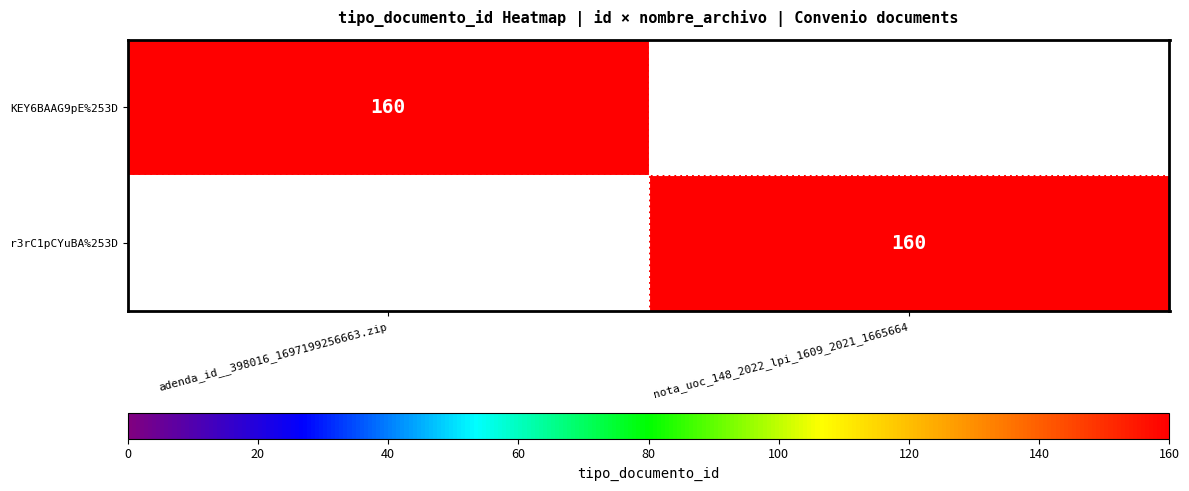

Is it true that r3rC1pCYuBA%253D equals 160 at nota_uoc_148_2022_lpi_1609_2021_1665664?

True